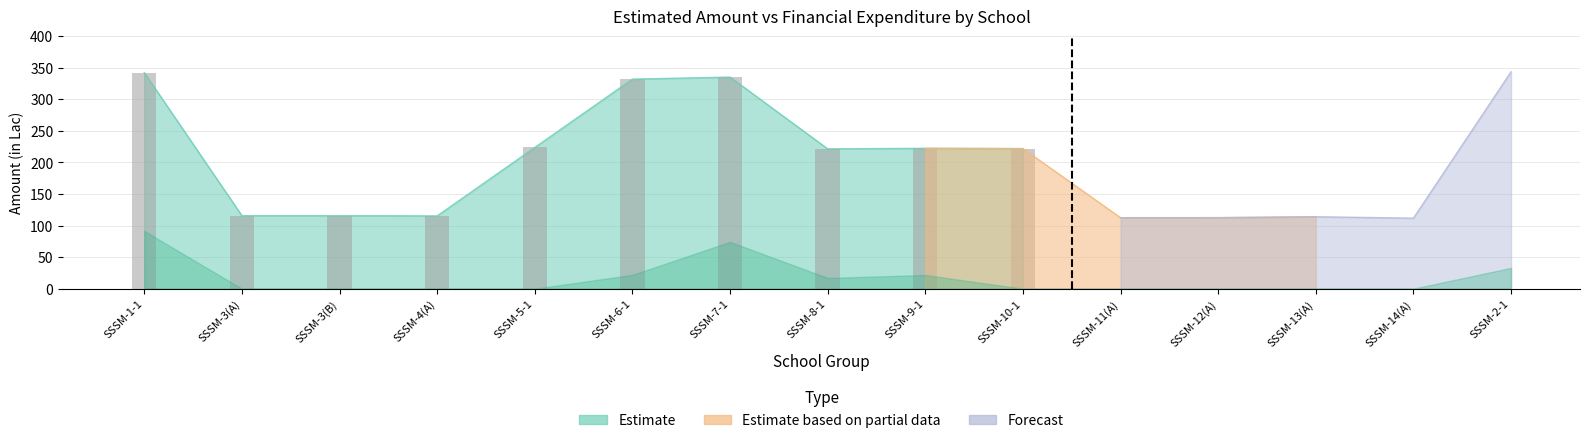

Reading left to right, extract all data points from this chart.

342.5	115.7	115.7	115.3	223.8	332.1	335.4	221.7	222.5	222.0